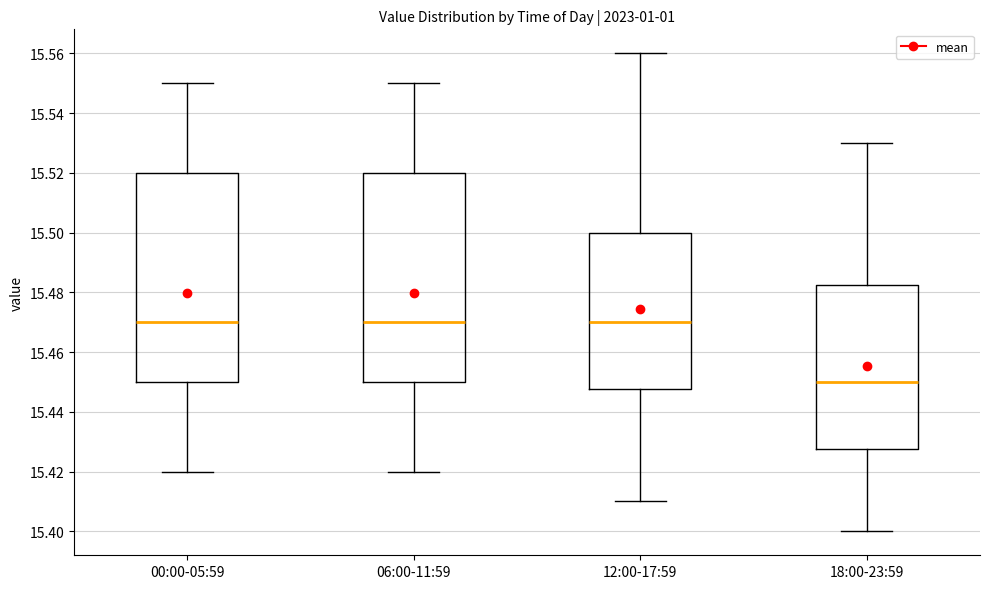

Reading left to right, read every box against the y-axis: the position of its median line, the range the box covers, and the ends of its whiskers. The values are not printed on the chart, so give them approximately, as read against the axis.

00:00-05:59: median 15.470, box 15.450 to 15.520, whiskers 15.420 to 15.550
06:00-11:59: median 15.470, box 15.450 to 15.520, whiskers 15.420 to 15.550
12:00-17:59: median 15.470, box 15.448 to 15.500, whiskers 15.410 to 15.560
18:00-23:59: median 15.450, box 15.428 to 15.482, whiskers 15.400 to 15.530